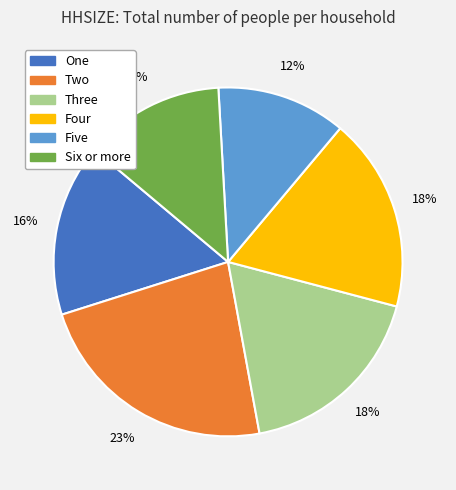

What is the largest slice in the pie chart?

Two